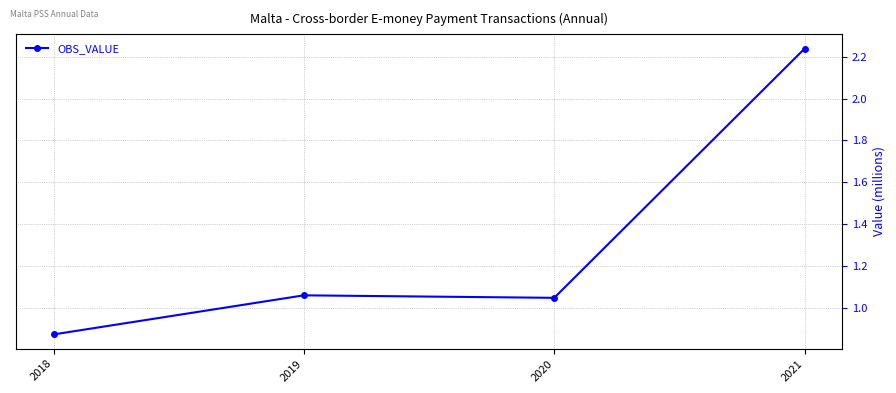

The chart shows a value of 1.6 at 2020. True or false?

False